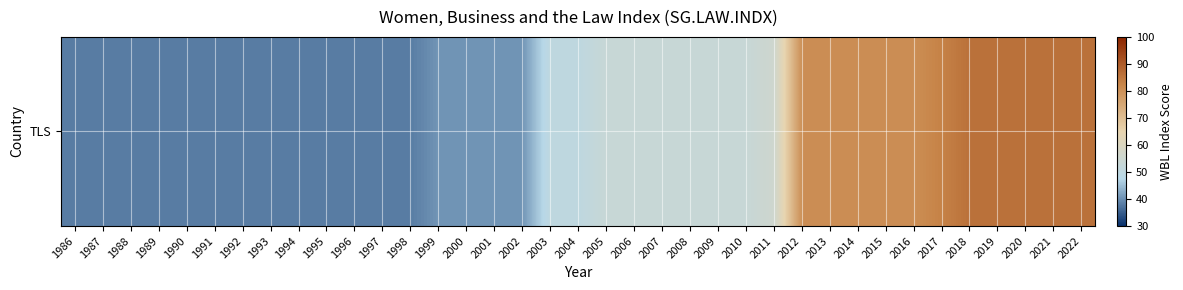

What is the ratio of the value at 2018 to the value at 2017?

1.0